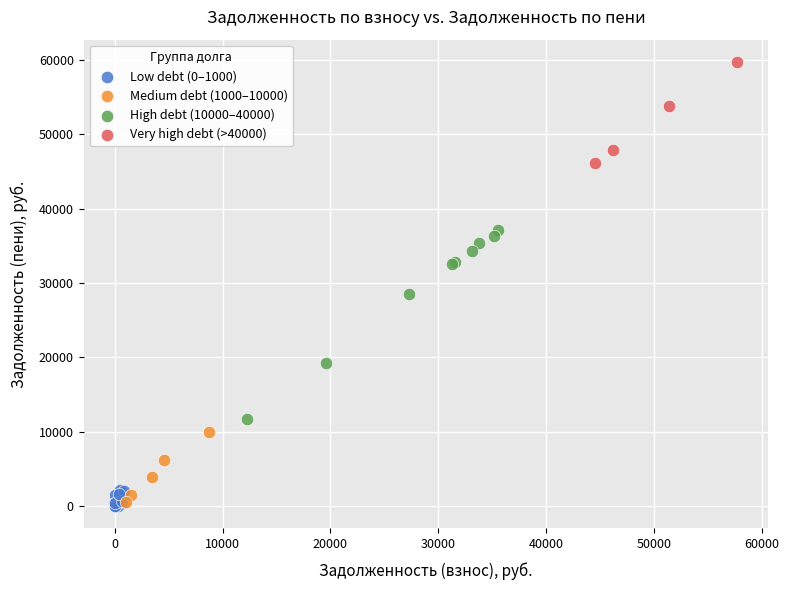

Which series contains the highest Y value?

Very high debt (>40000)